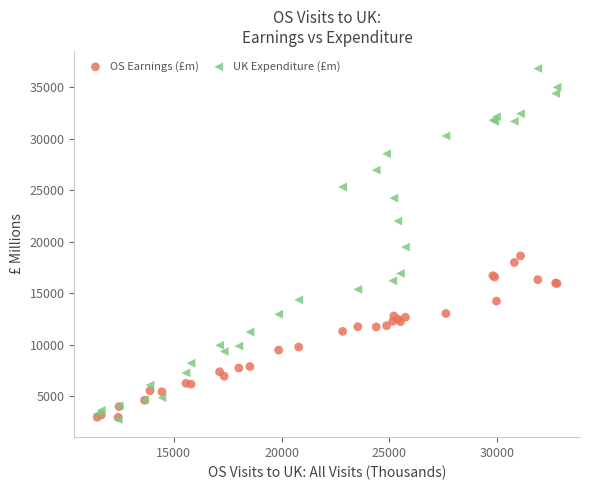

Which series has the largest Y range (max minus min)?

UK Expenditure (£m)